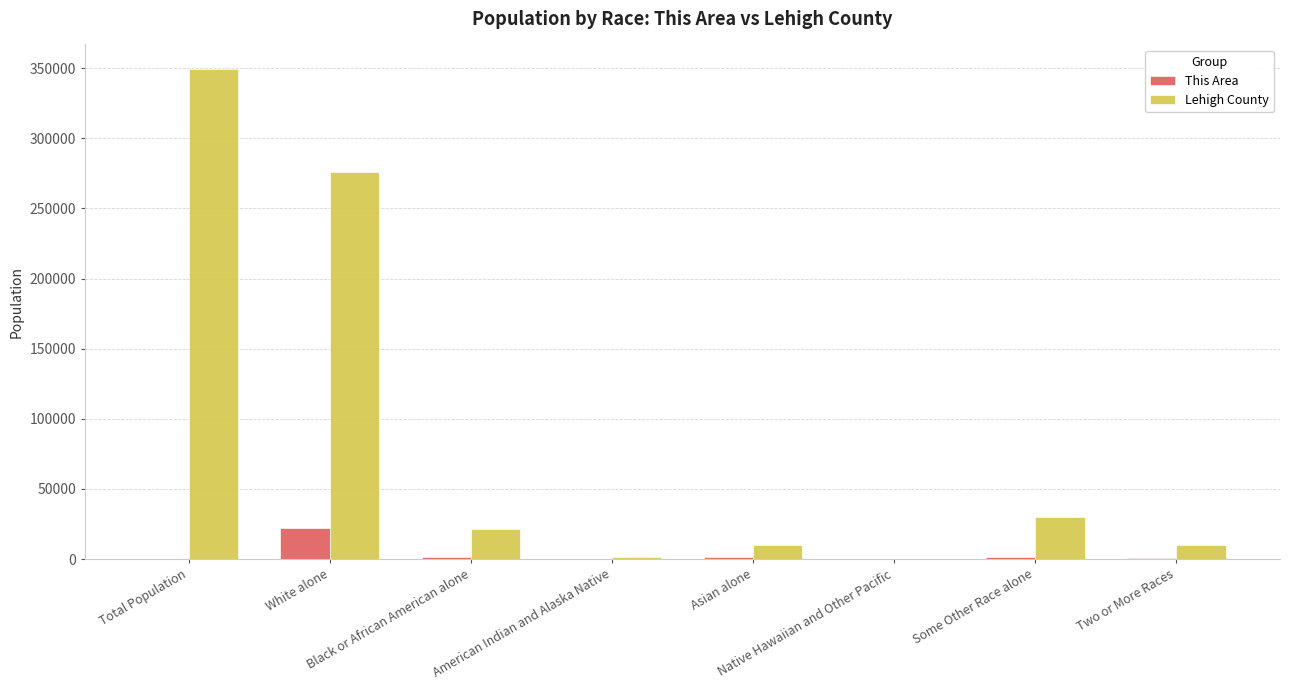

Is it true that Lehigh County equals 1279 at American Indian and Alaska Native?

True